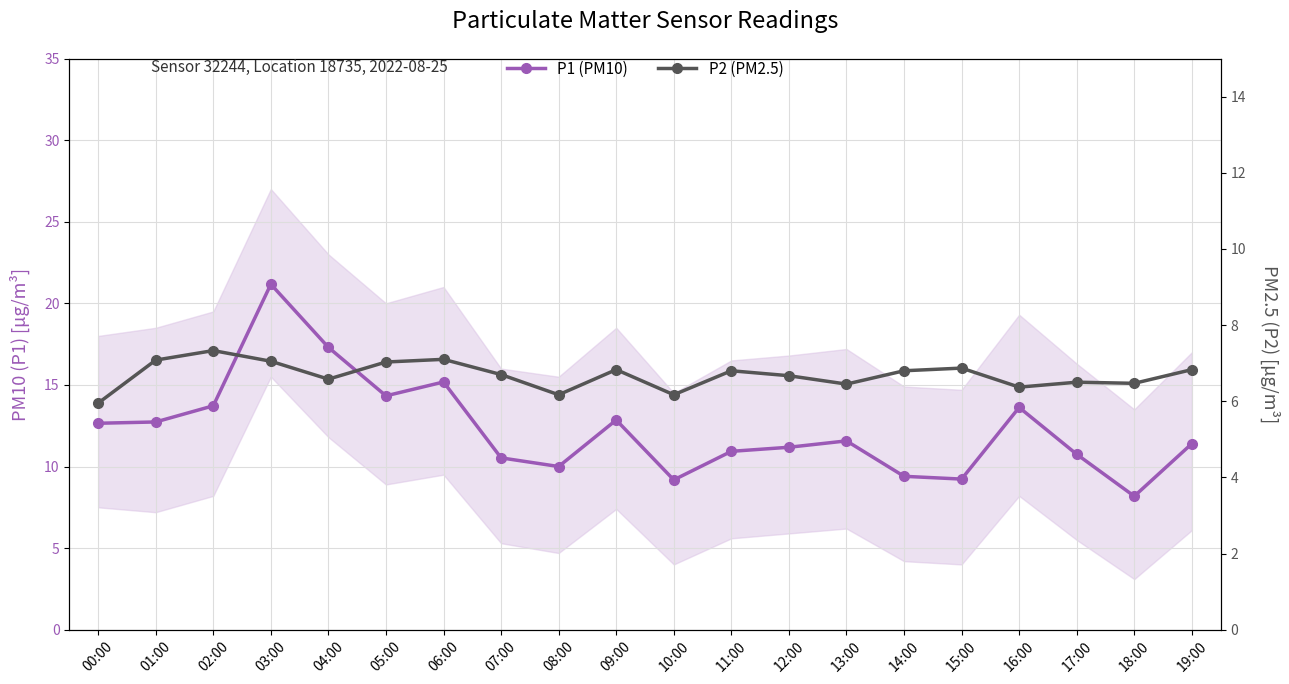

Reading left to right, what are all the values shown in this chart?

P1 (PM10): 00:00=12.7	01:00=12.7	02:00=13.7	03:00=21.2	04:00=17.3	05:00=14.3	06:00=15.2	07:00=10.5	08:00=10.0	09:00=12.8	10:00=9.2	11:00=10.9	12:00=11.2	13:00=11.6	14:00=9.4	15:00=9.2	16:00=13.6	17:00=10.8	18:00=8.2	19:00=11.4
P2 (PM2.5): 00:00=6.0	01:00=7.1	02:00=7.3	03:00=7.0	04:00=6.6	05:00=7.0	06:00=7.1	07:00=6.7	08:00=6.2	09:00=6.8	10:00=6.2	11:00=6.8	12:00=6.7	13:00=6.5	14:00=6.8	15:00=6.9	16:00=6.4	17:00=6.5	18:00=6.5	19:00=6.8